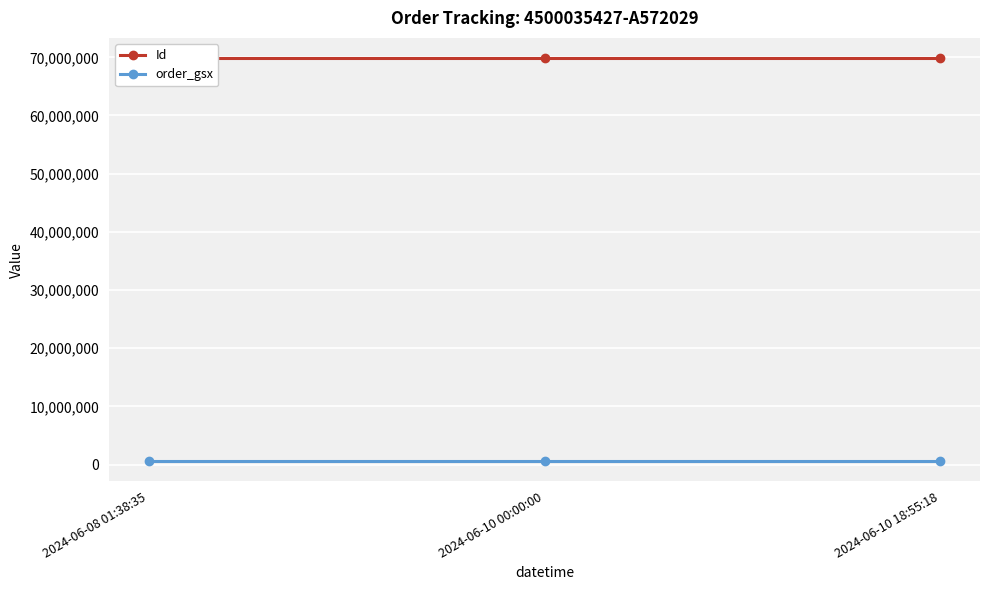

How many lines are shown in the chart?

2